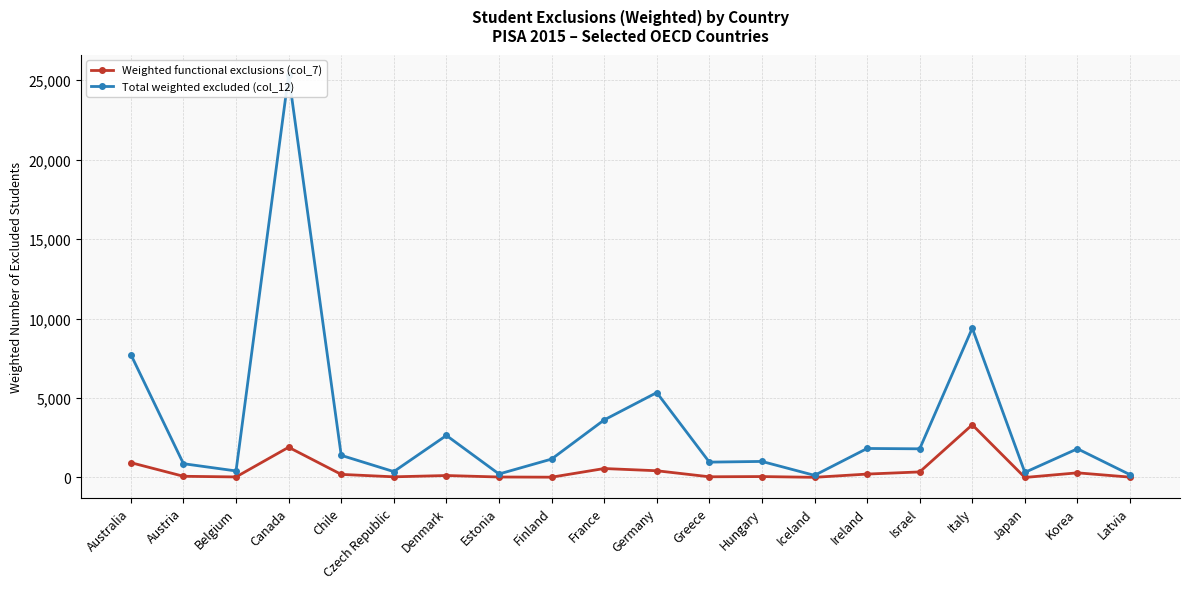

What is the label of the 6th point from the right?

Ireland